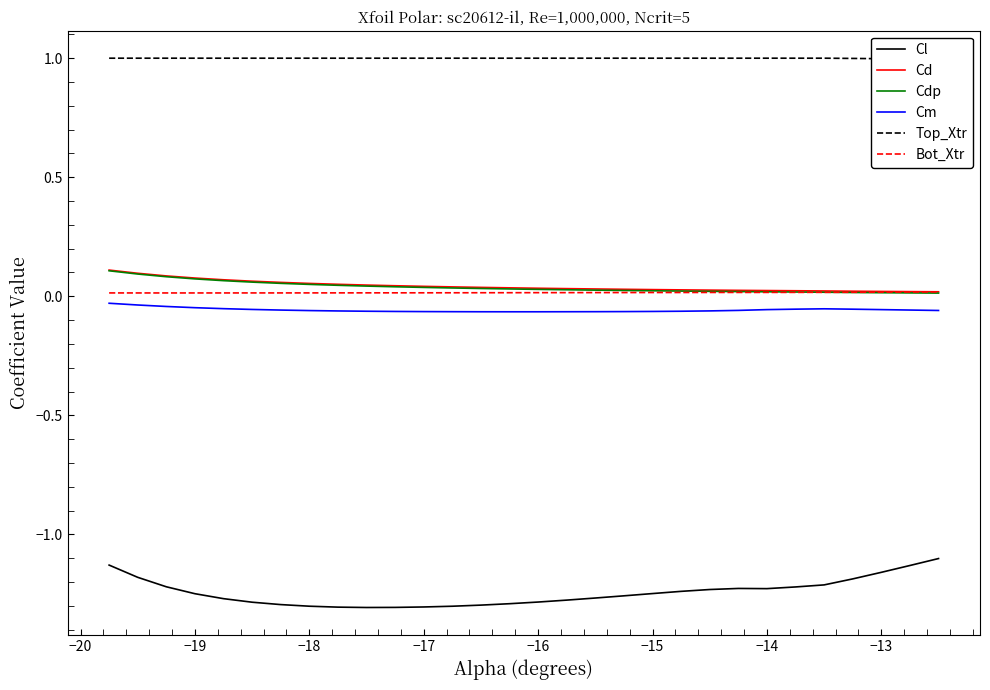

True or false: Cm and Cd intersect in this chart.

False